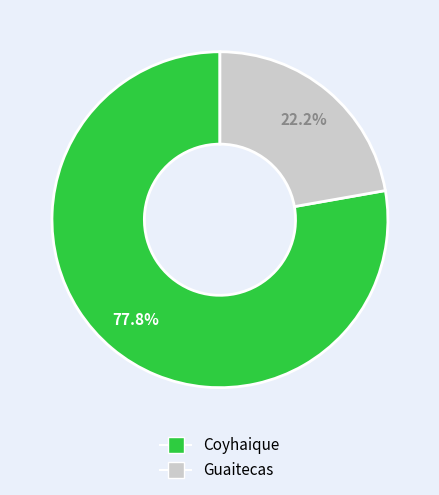

Does any single category account for the majority?

Yes